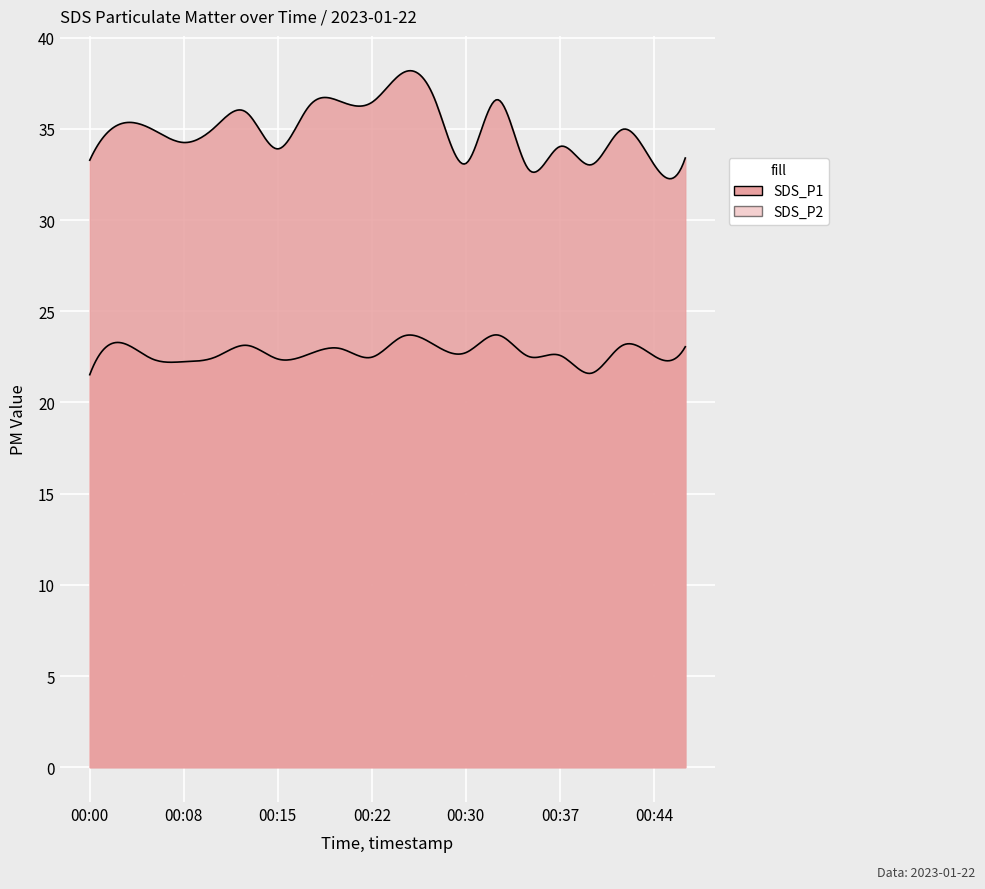

Rank the series by their average value, from lowest to highest.

SDS_P2, SDS_P1